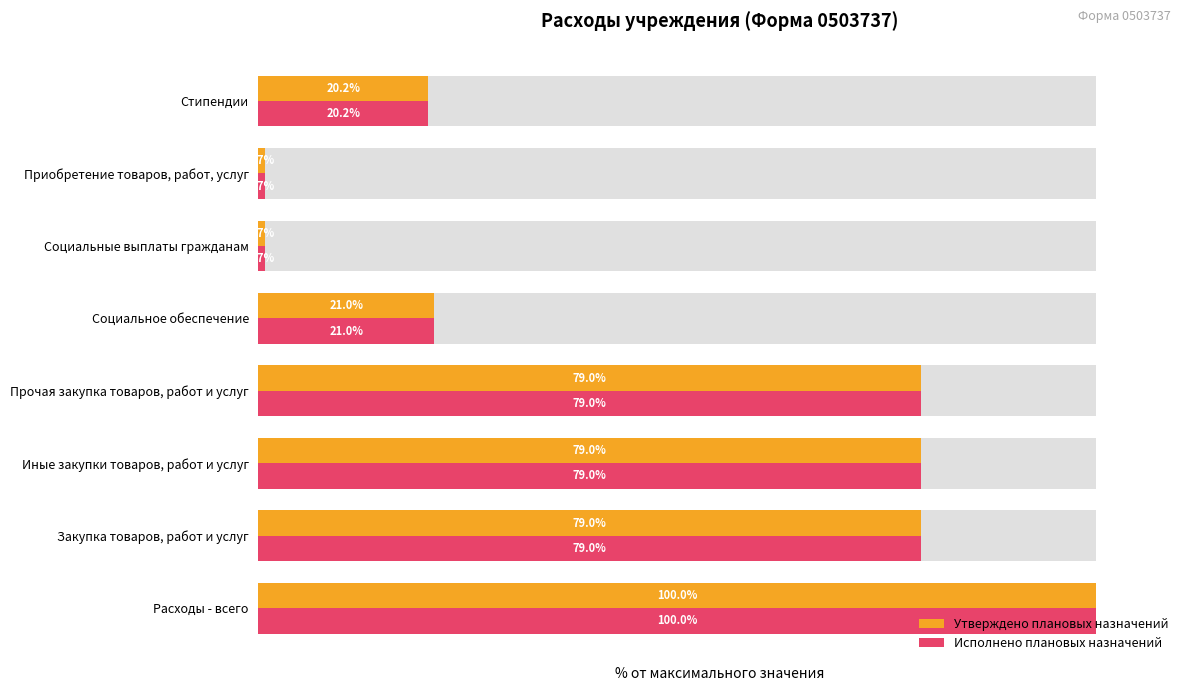

The value of Утверждено плановых назначений at 7 is 9.0. True or false?

False